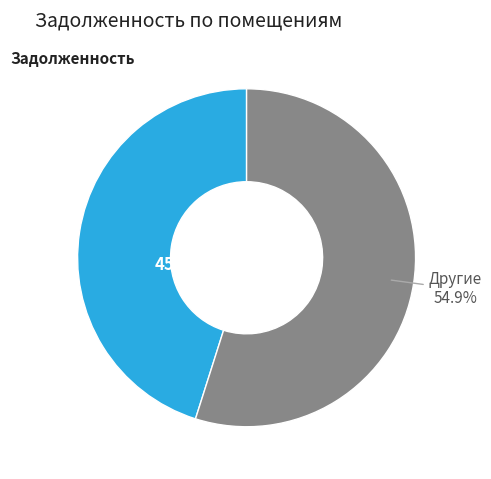

Is there a majority slice in this chart?

Yes